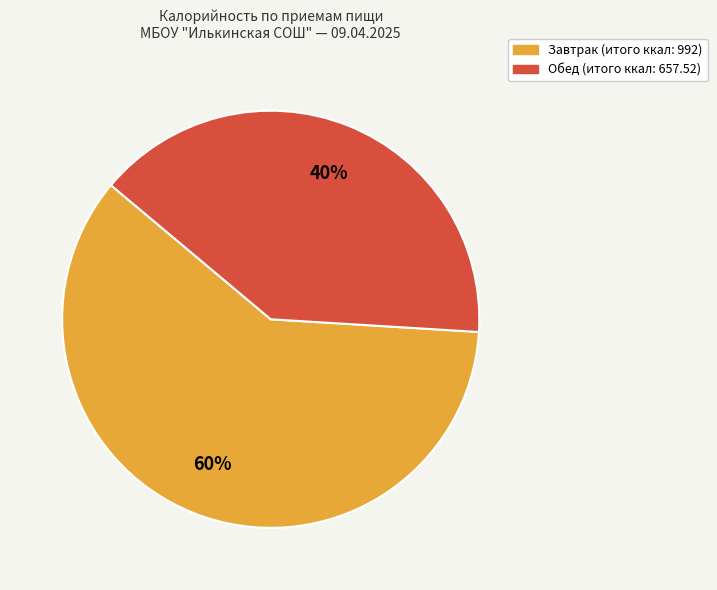

To the nearest percent, what is the combined percentage of Завтрак and Обед?

100%